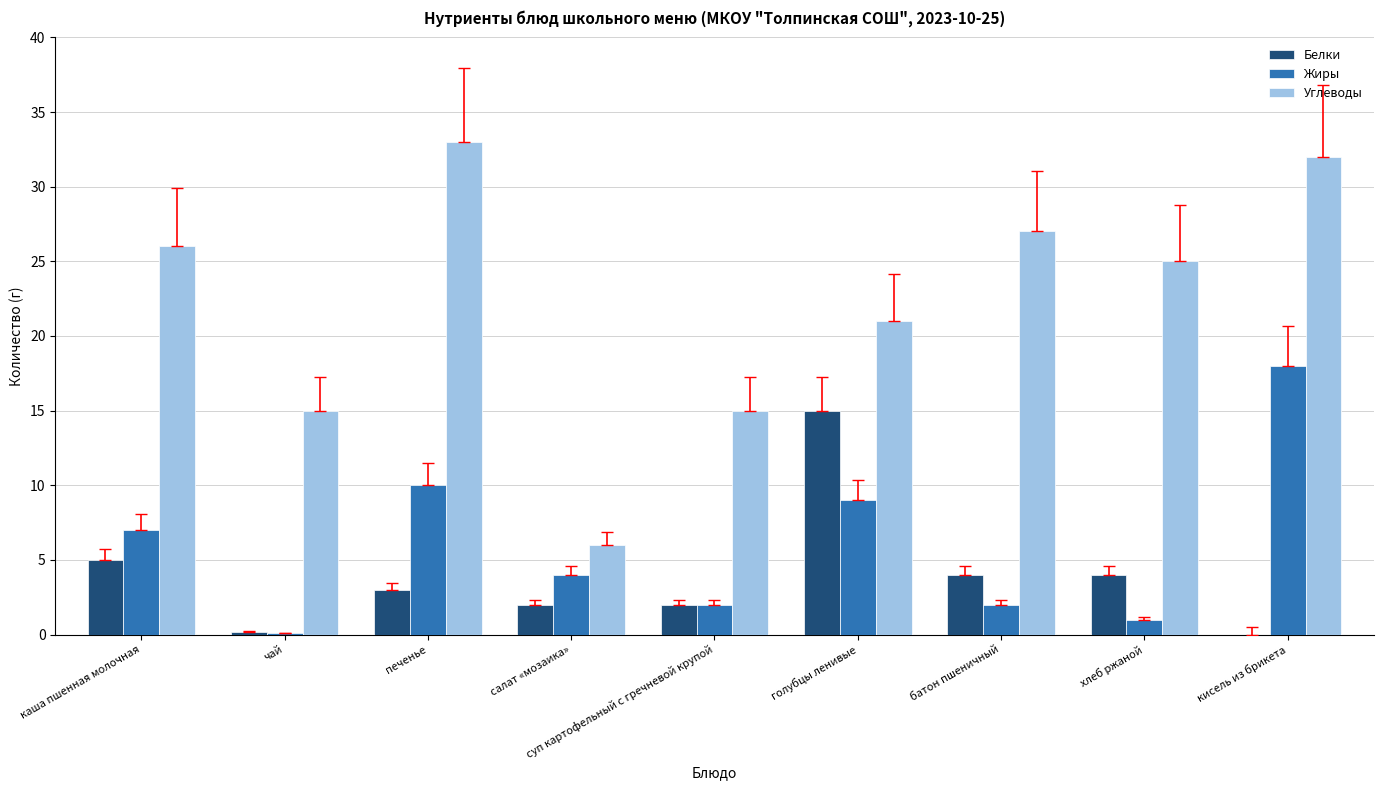

Which series changed the most between печенье and батон пшеничный?

Жиры